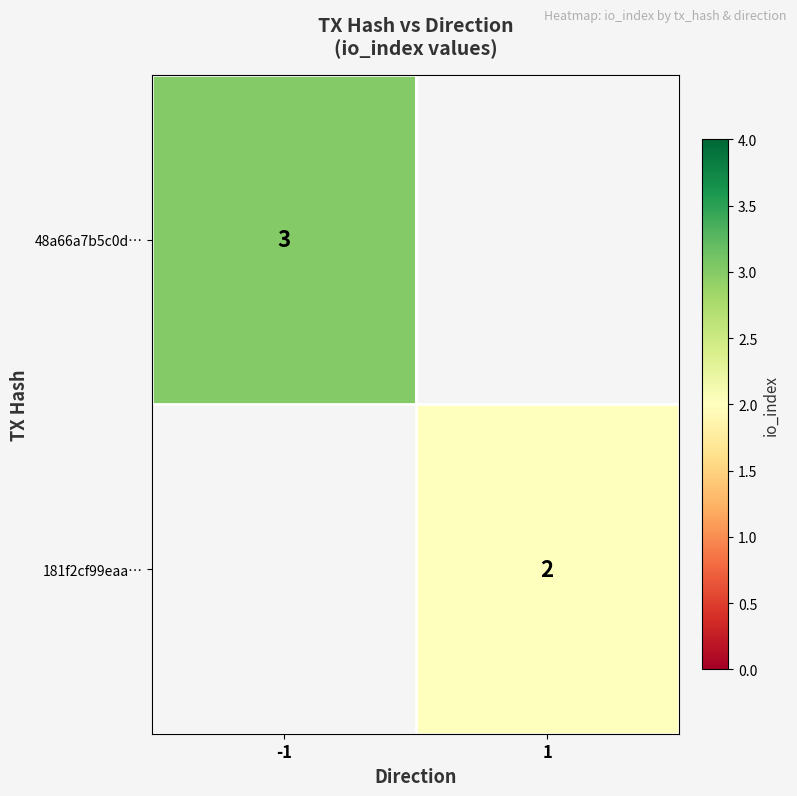

The 48a66a7b5c0d… series shows 3 at -1. True or false?

True